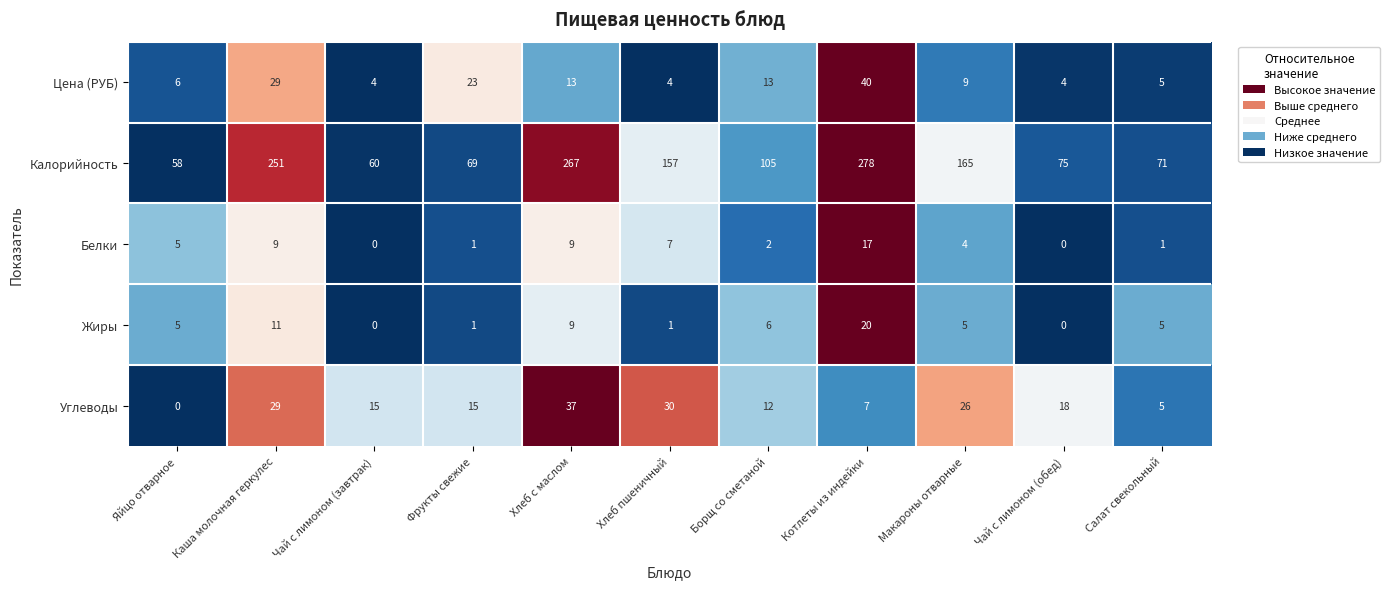

What is the sum of all Белки values?

55